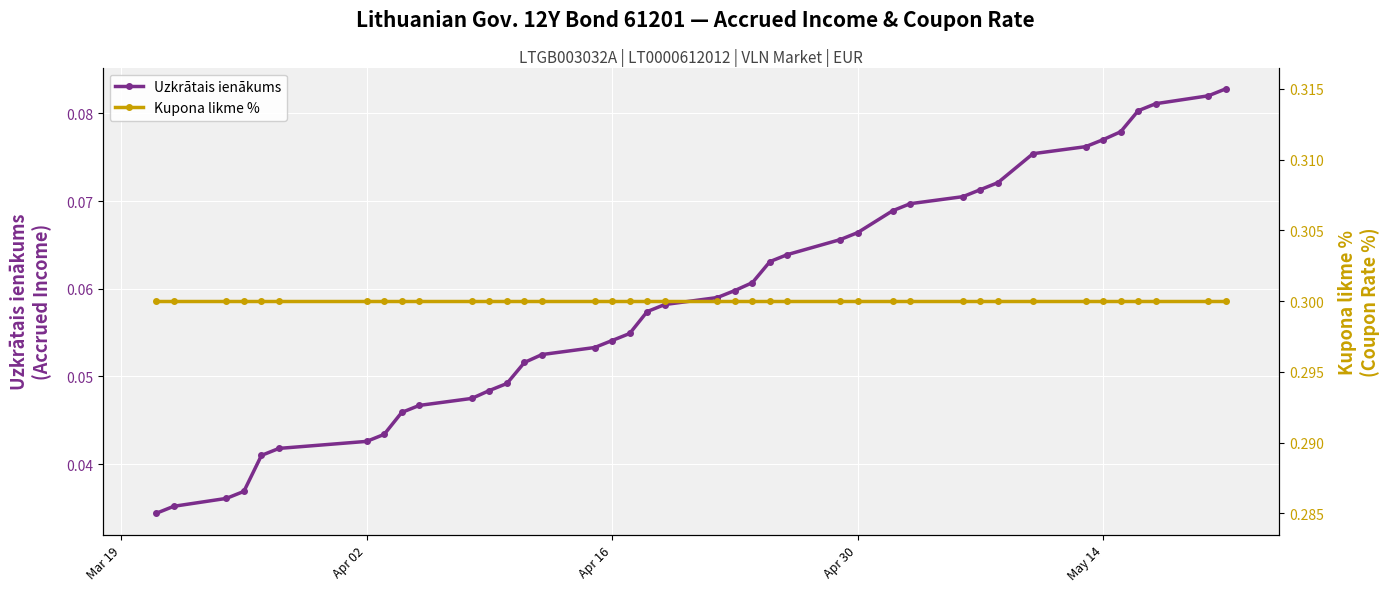

True or false: Kupona likme % has more than 1 interior local peaks.

False